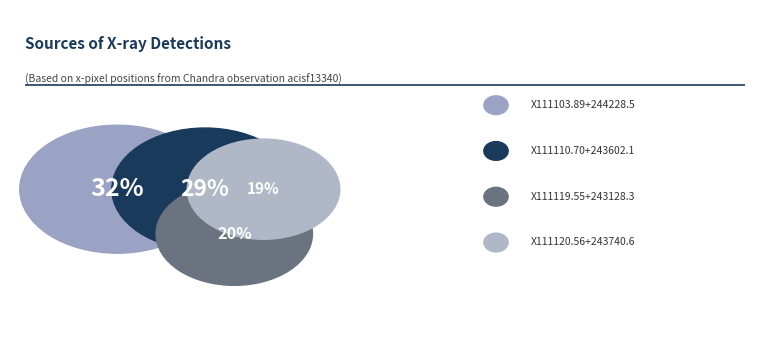

How many slices are in this pie chart?

4